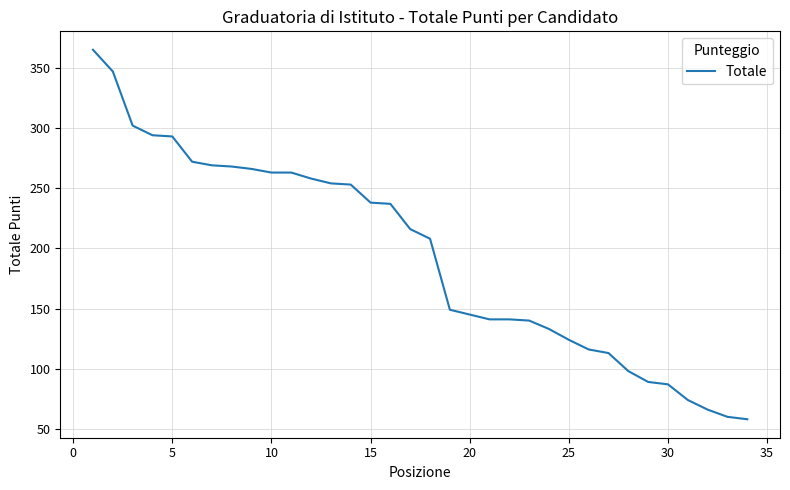

What is the greatest value displayed?

365